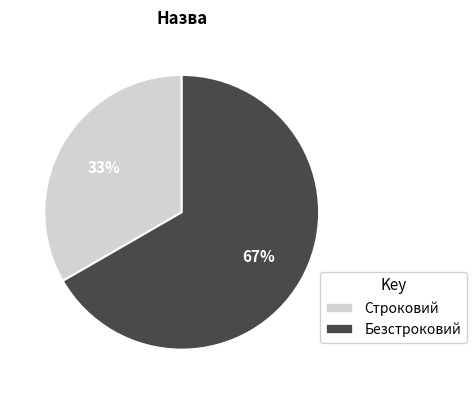

Which has a higher value, Безстроковий or Строковий?

Безстроковий